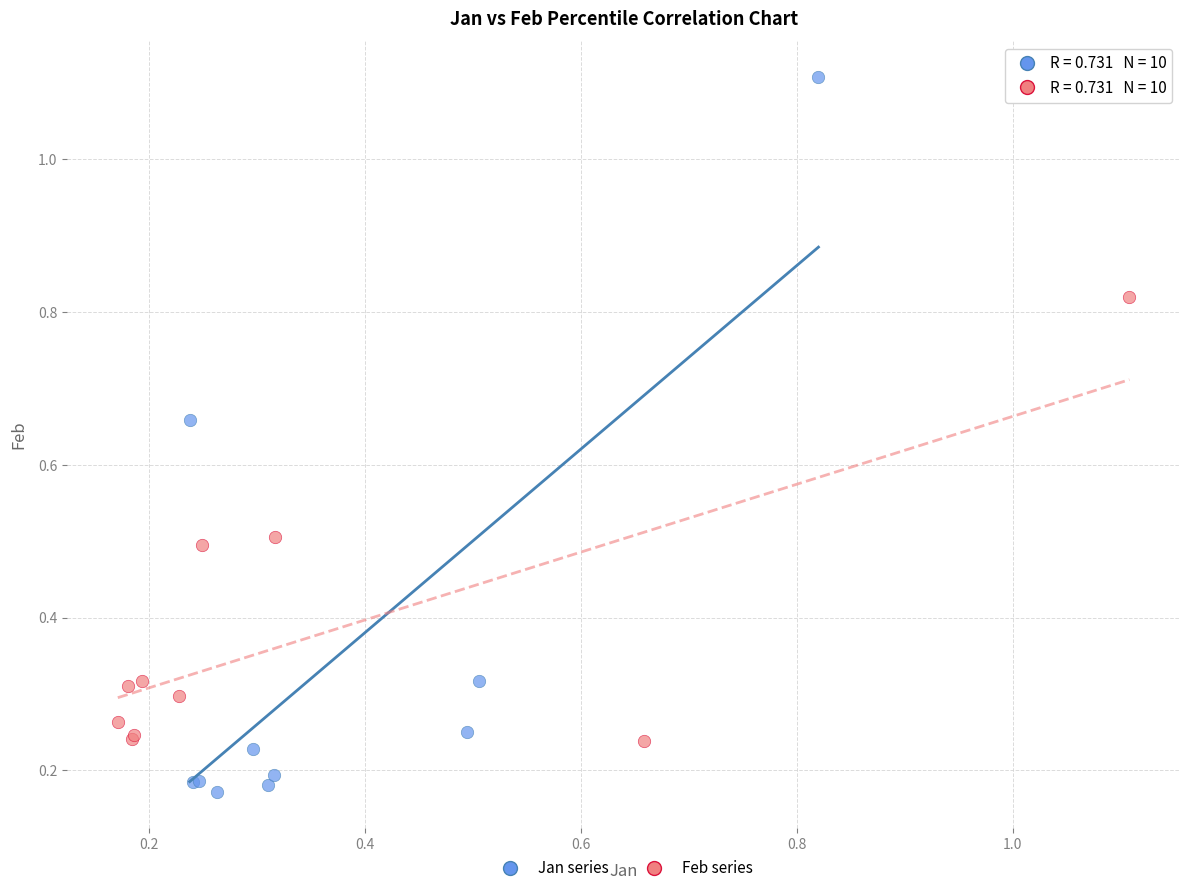

Which series reaches the maximum Y coordinate?

Jan series